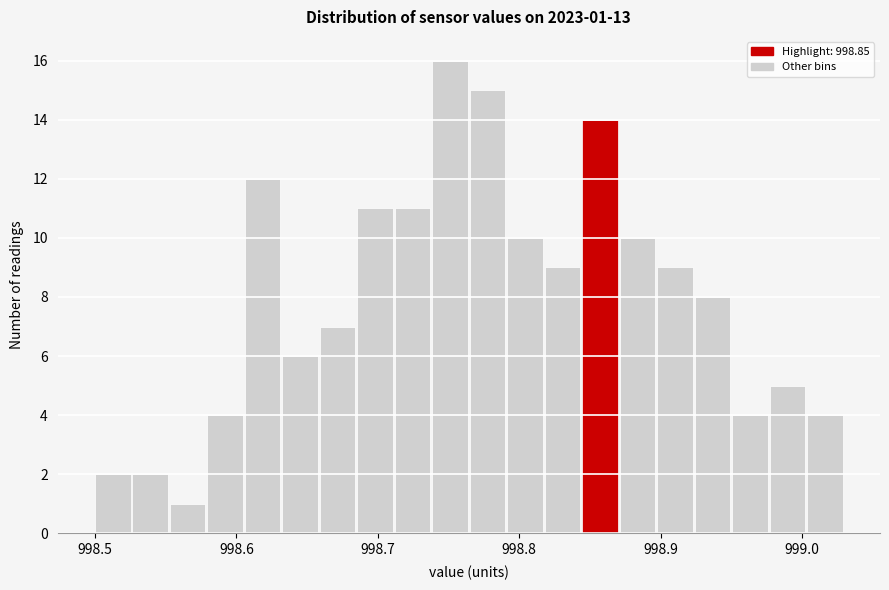

Read against the x-axis, roughly where is the centre of the tallest bar?

998.75